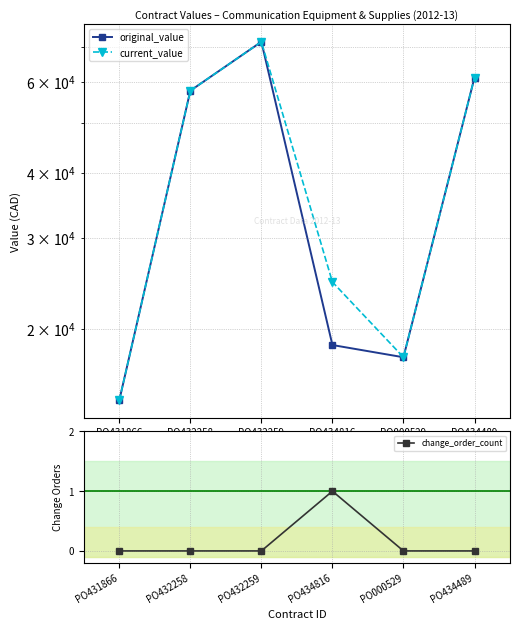

The value of original_value at PO432258 is 57661.7. True or false?

True